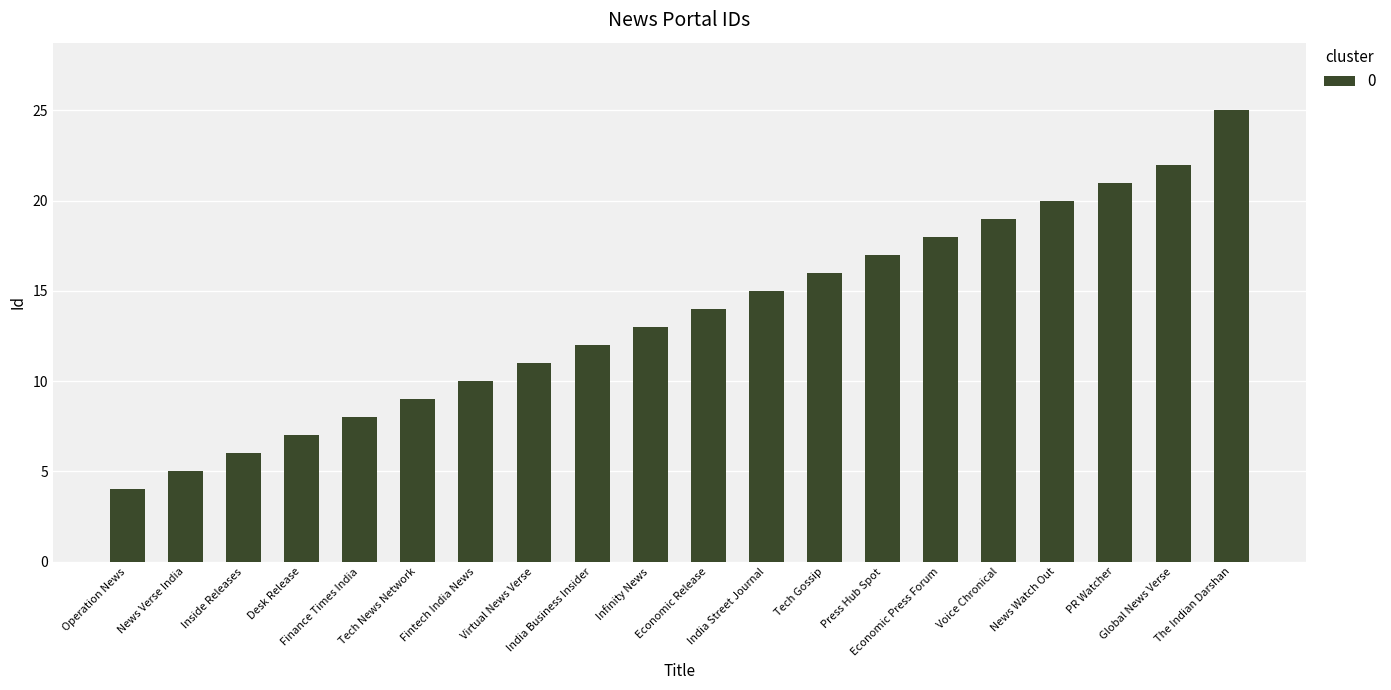

What is the average value?

14